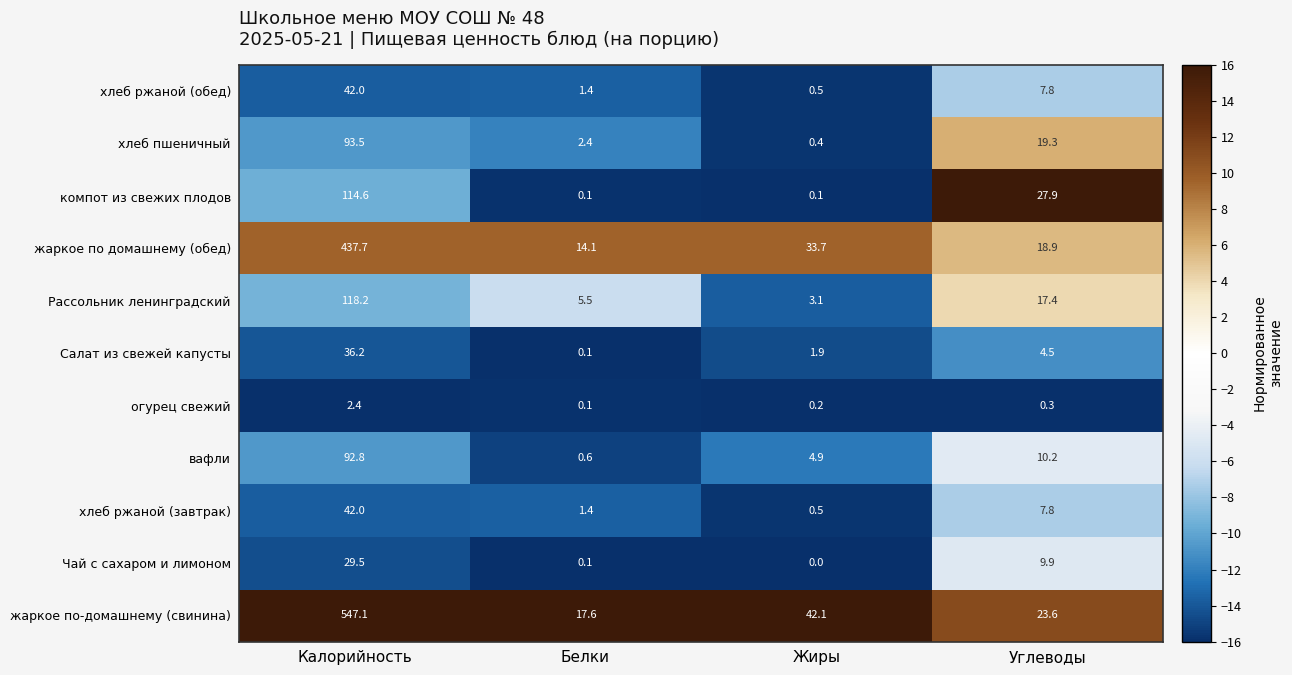

Rank the categories by хлеб ржаной (обед) value from lowest to highest.

Жиры, Белки, Углеводы, Калорийность